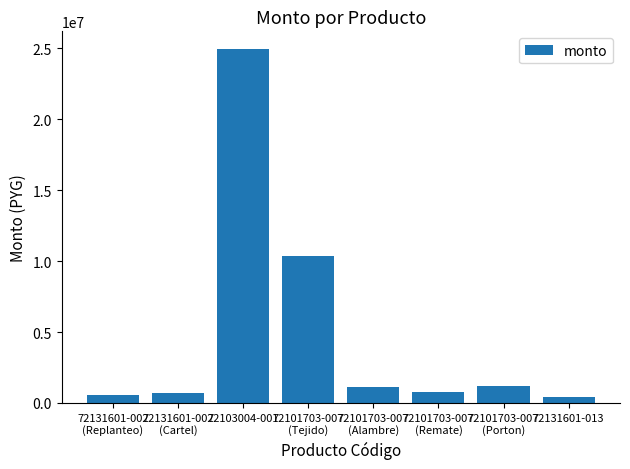

The value at 72103004-001 is 42814398. True or false?

False